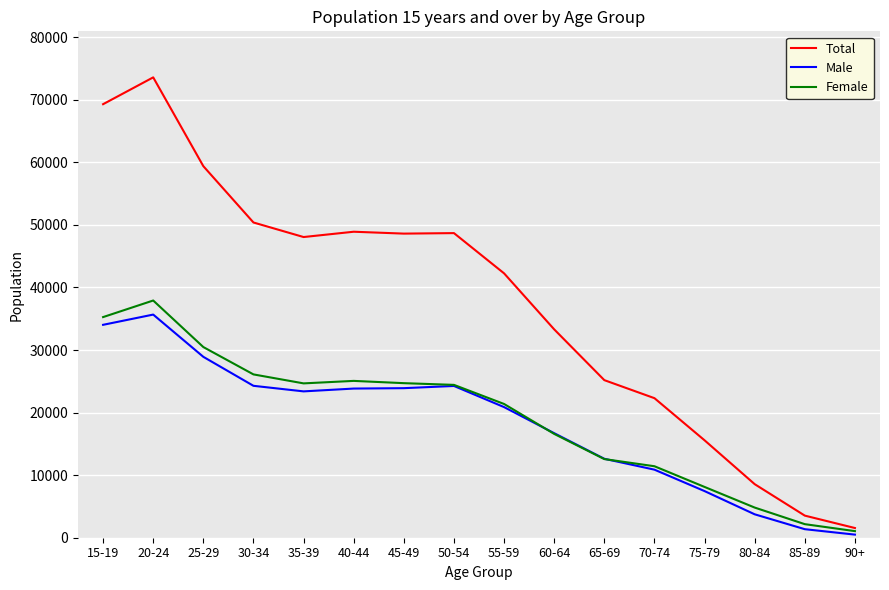

At which category does the chart reach its minimum across all series?

90+